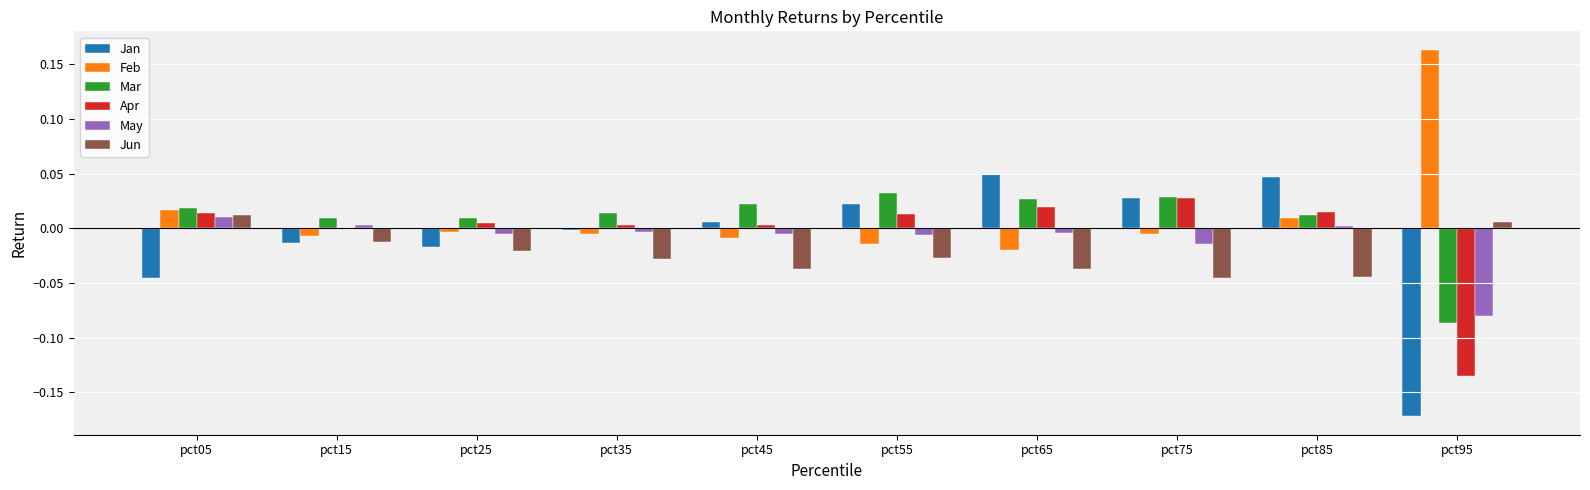

Is the value of May at pct95 greater than the value of Jun at pct55?

No